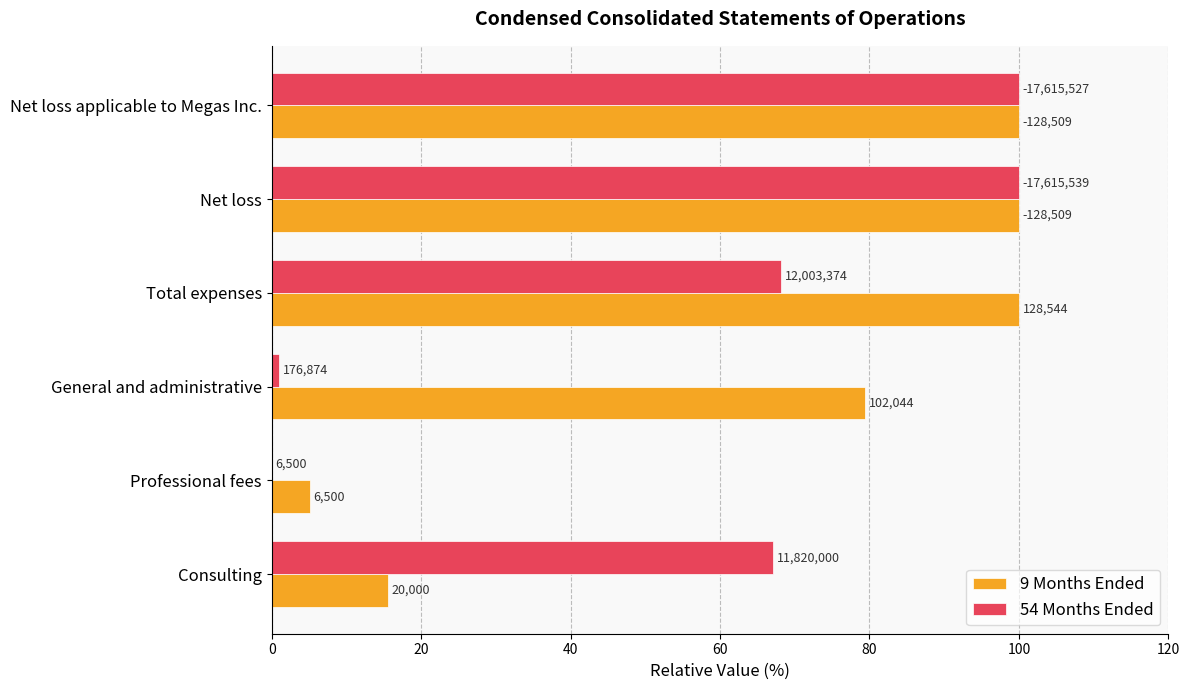

What are all the series names shown in the legend?

9 Months Ended, 54 Months Ended